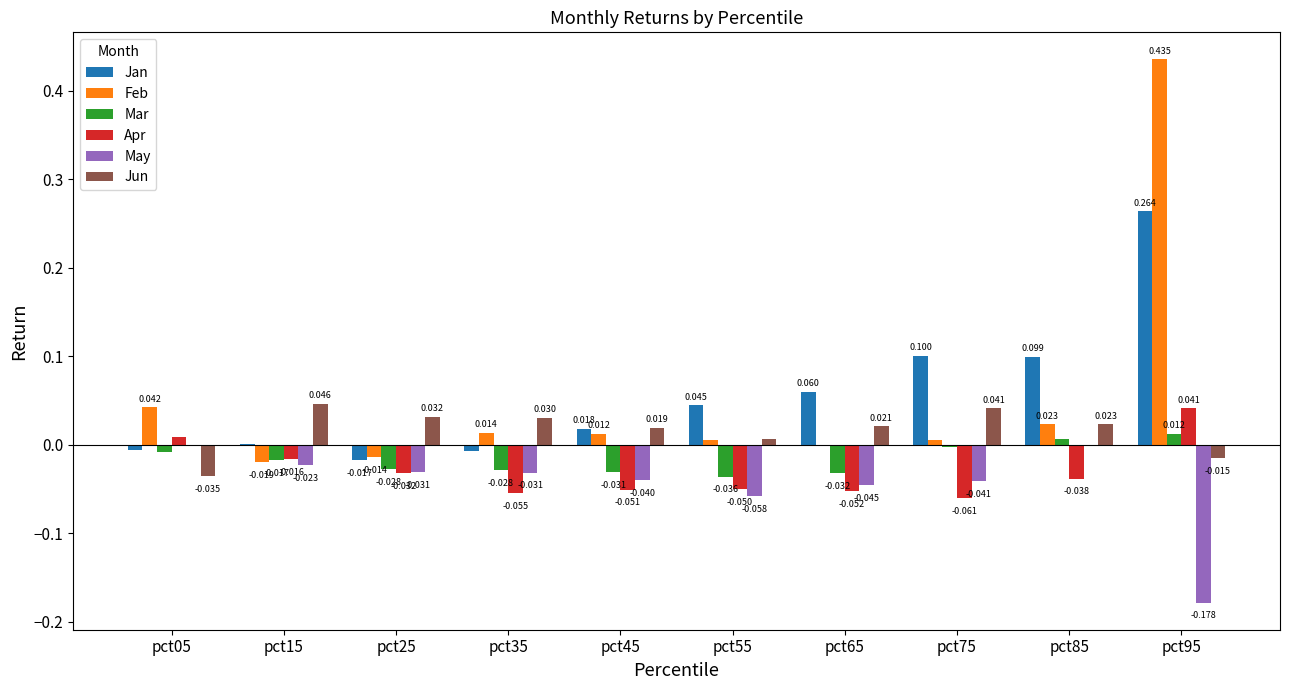

Which series changed the most between pct35 and pct75?

Jan